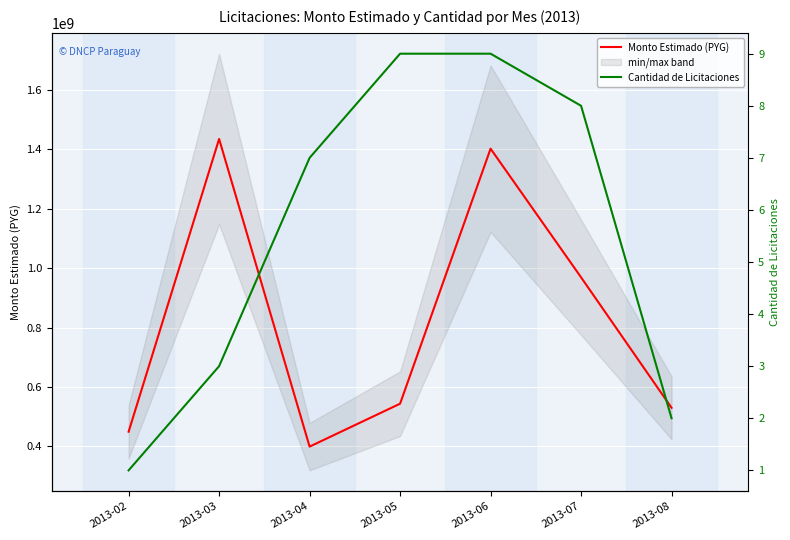

Is it true that Monto Estimado (PYG) equals 969036448 at 2013-07?

True